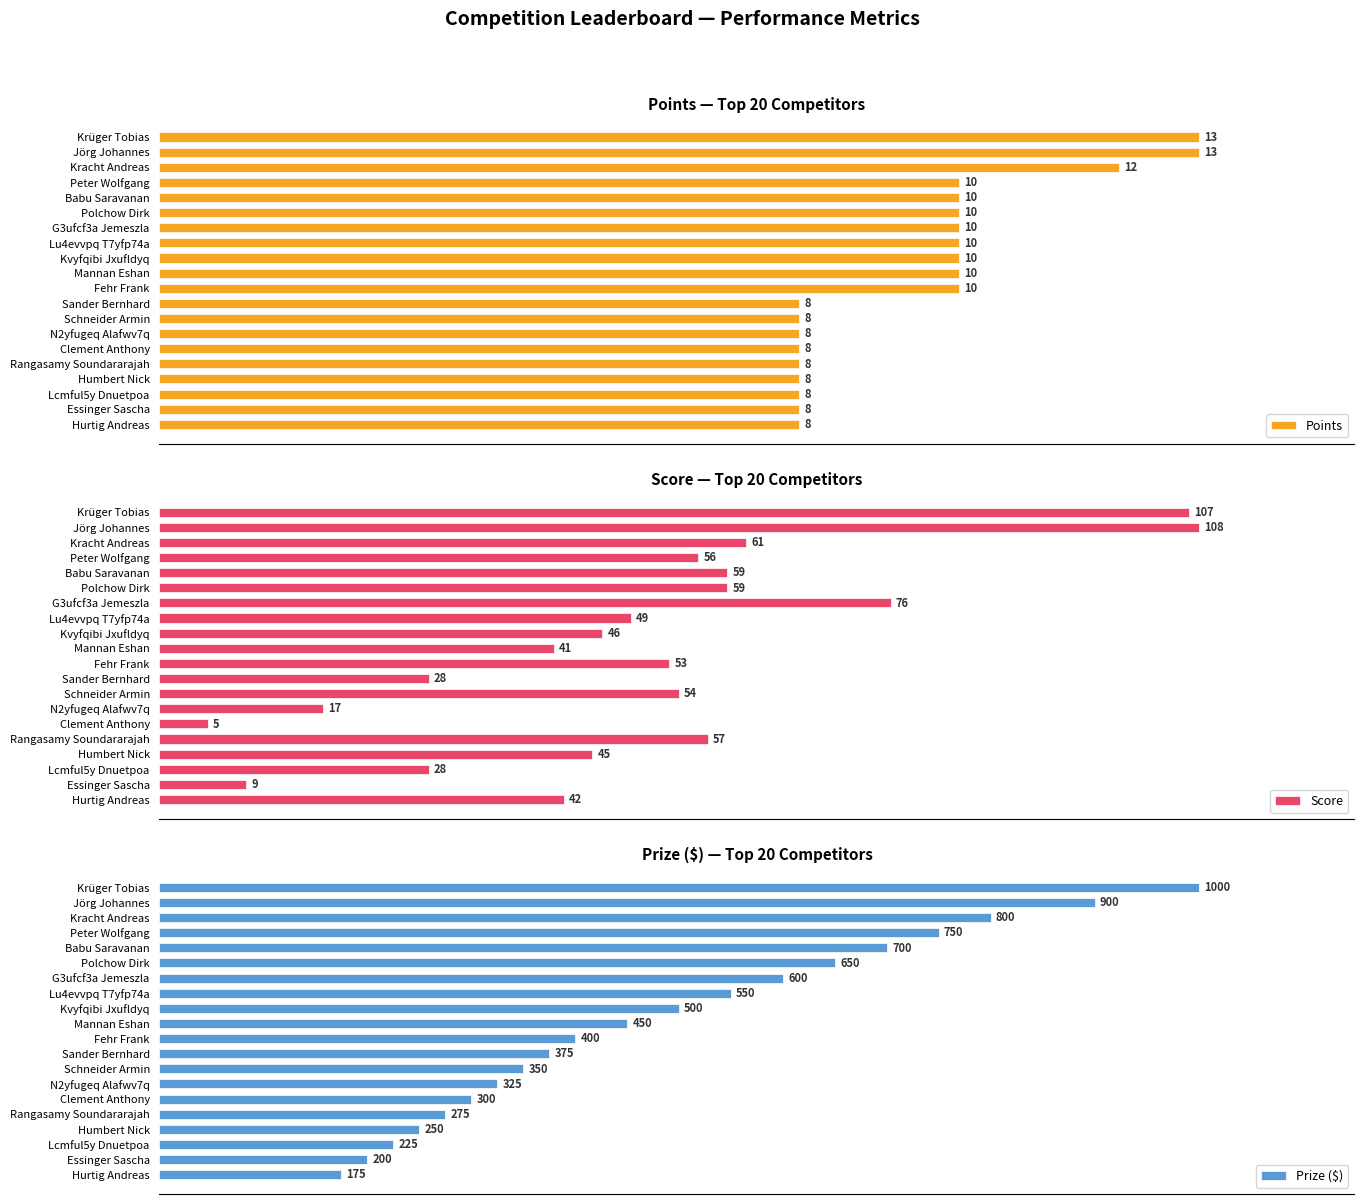

True or false: Points has a value of 90.9 at Lcmful5y Dnuetpoa.

False